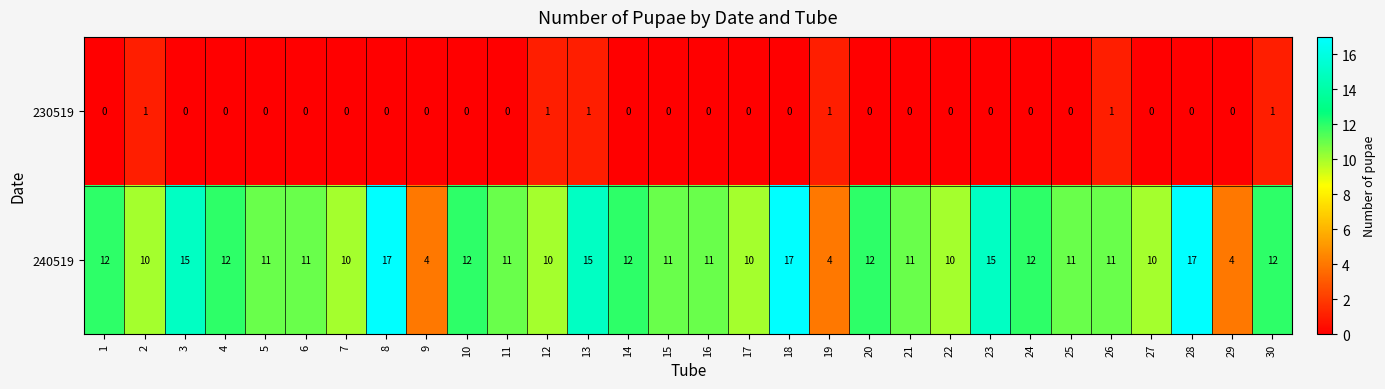

The value of 240519 at 6 is 11. True or false?

True